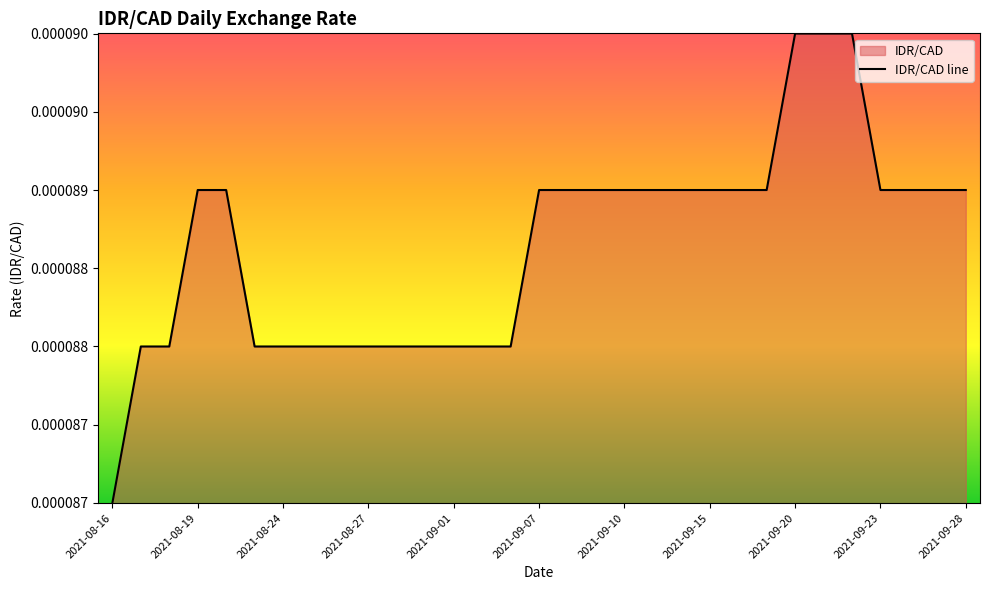

At which label is the value closest to 0?

2021-08-16